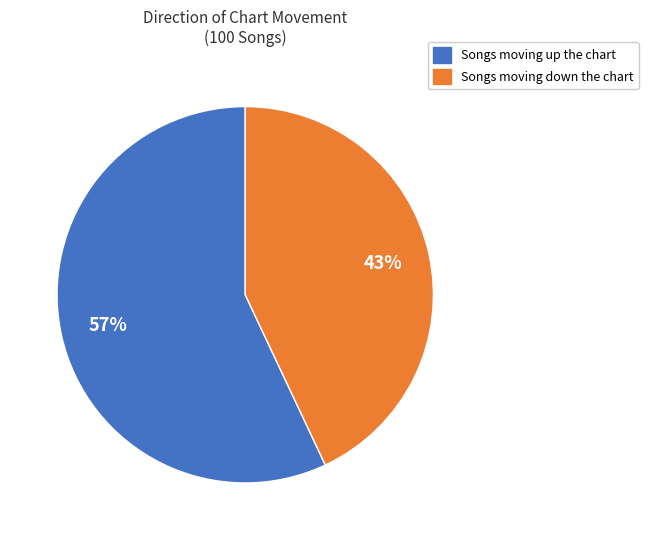

To the nearest percent, what is the difference between the largest and smallest slice percentages?

14%